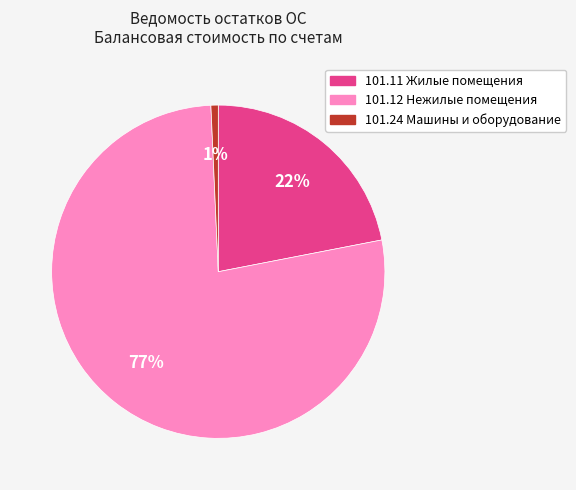

Rank the categories by value from highest to lowest.

101.12 Нежилые помещения, 101.11 Жилые помещения, 101.24 Машины и оборудование